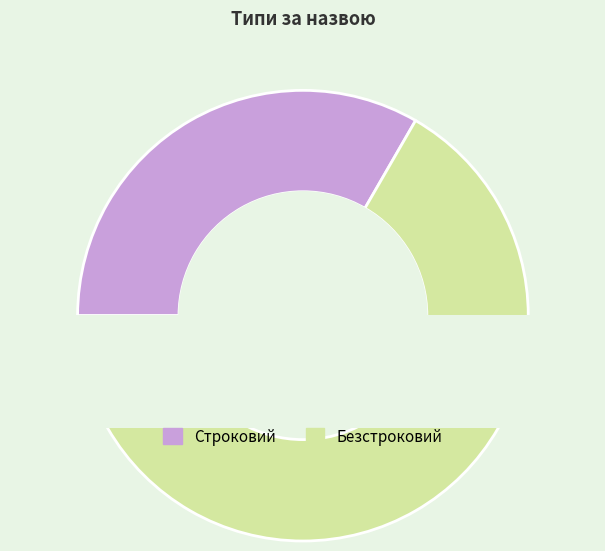

Rank the categories by value from highest to lowest.

Безстроковий, Строковий